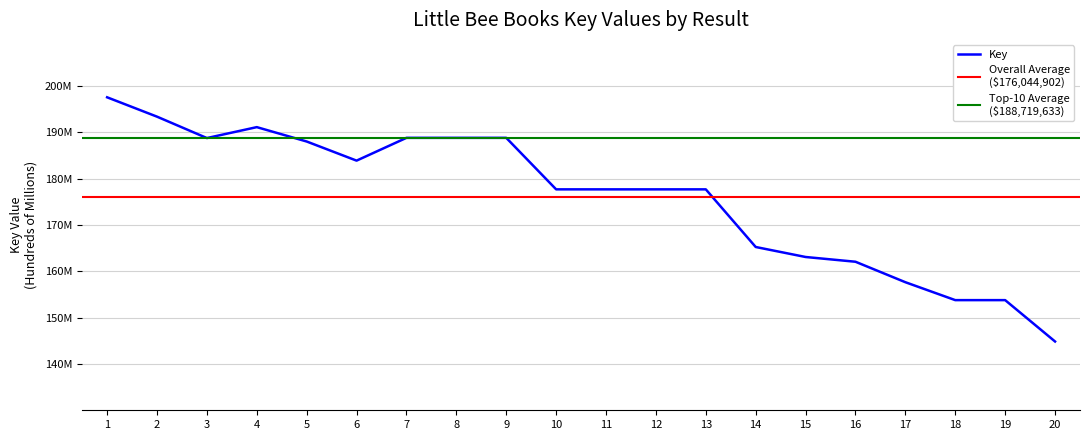

True or false: the data has more than 2 interior local peaks.

True